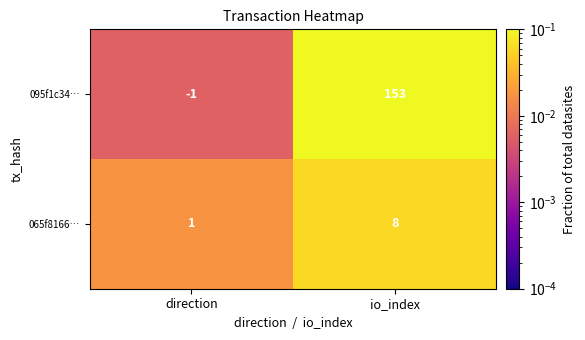

At how many categories does at least one series exceed 0?

2